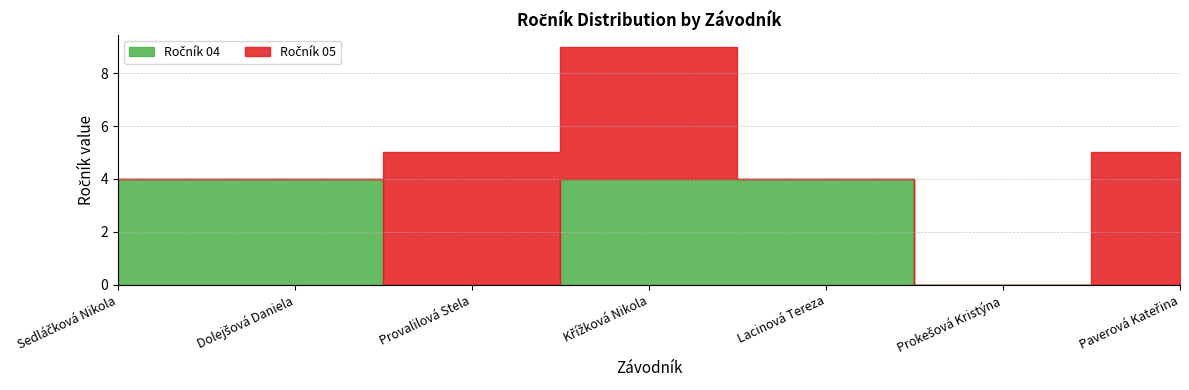

What is the difference between the highest and lowest values at Paverová Kateřina?

5